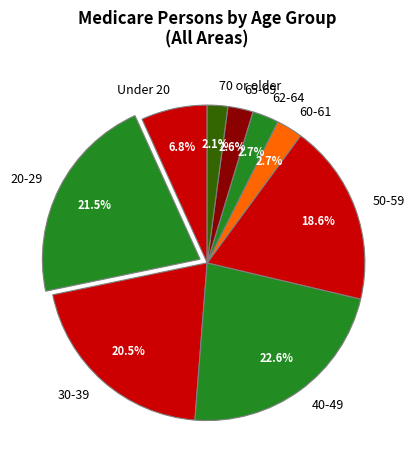

What is the ratio of the value at 62-64 to the value at 70 or older?

1.3